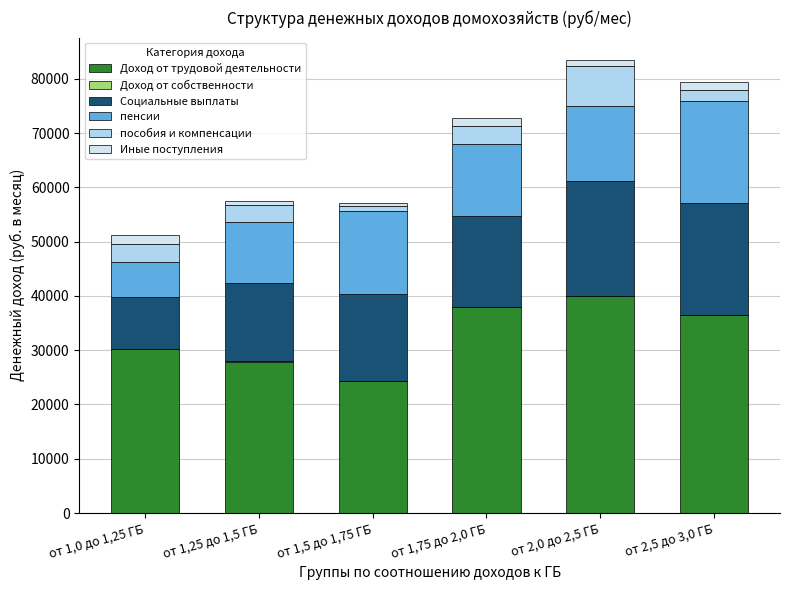

What value does the пособия и компенсации series have at от 2,0 до 2,5 ГБ?

7352.2